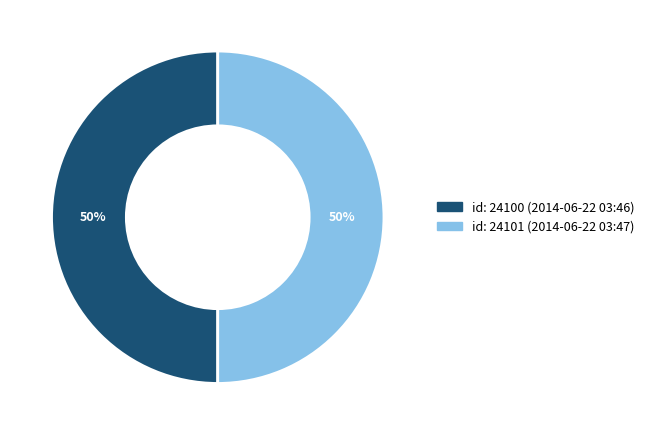

To the nearest percent, what is the average slice percentage?

50%